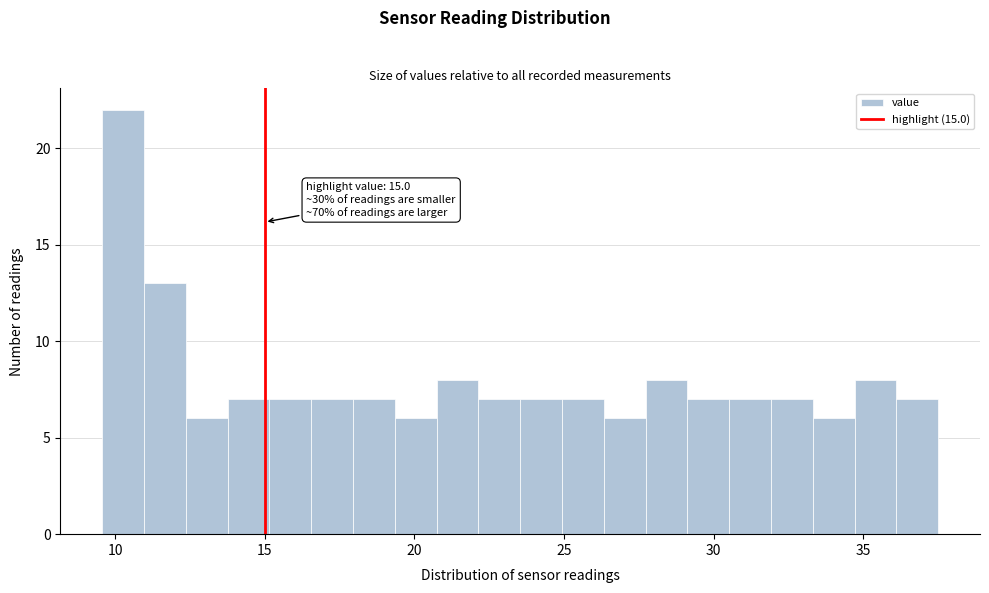

Read against the x-axis, roughly where is the centre of the tallest bar?

10.5